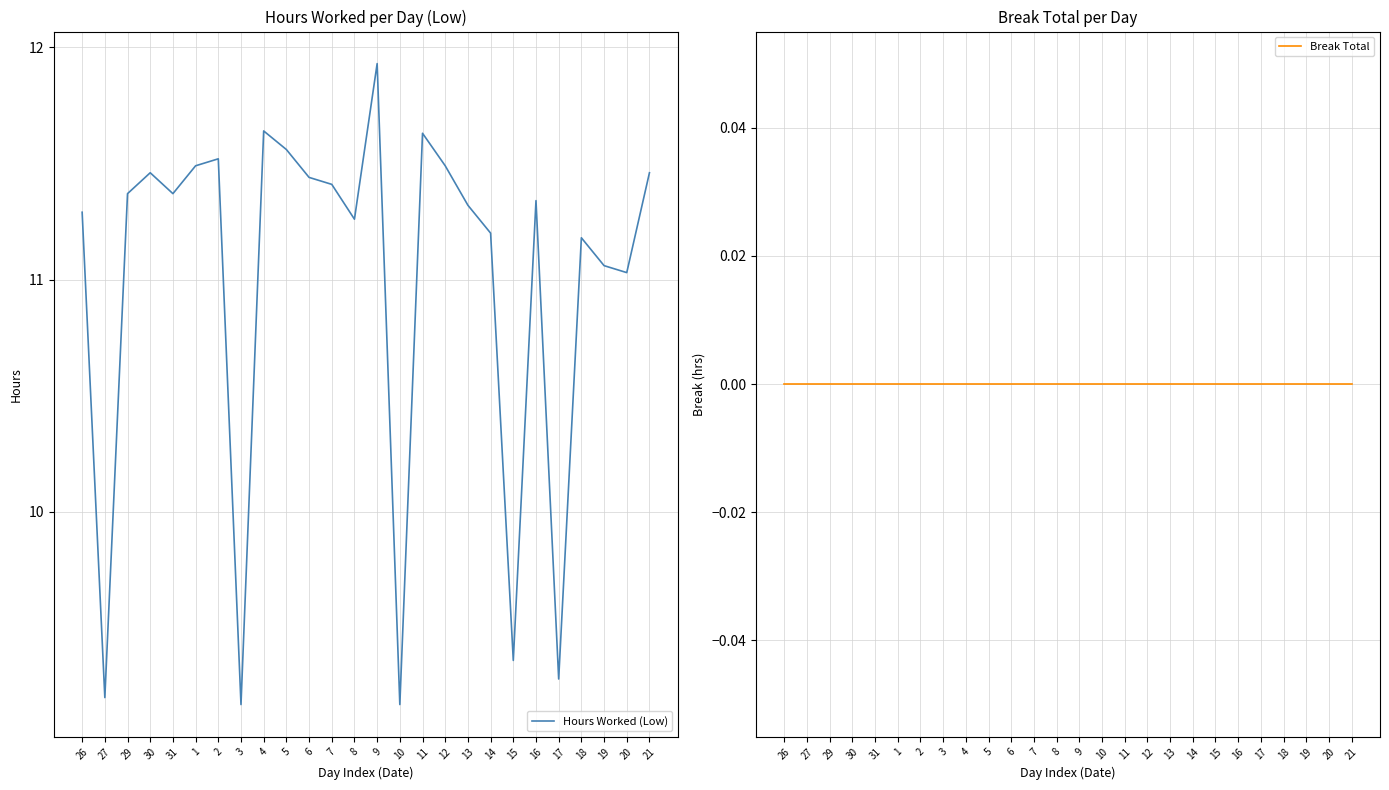

Which category has the lowest value across all series?

26